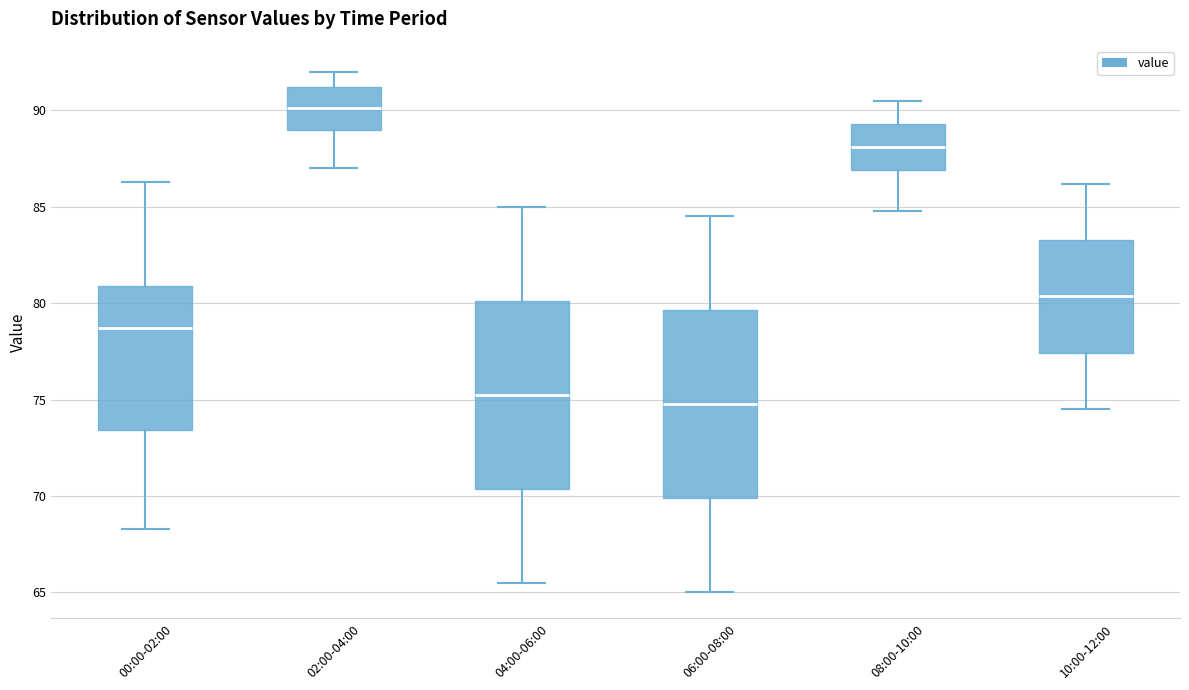

Reading left to right, read every box against the y-axis: the position of its median line, the range the box covers, and the ends of its whiskers. The values are not printed on the chart, so give them approximately, as read against the axis.

00:00-02:00: median 78.5, box 73.5 to 81.0, whiskers 68.5 to 86.5
02:00-04:00: median 90.0, box 89.0 to 91.0, whiskers 87.0 to 92.0
04:00-06:00: median 75.5, box 70.5 to 80.0, whiskers 65.5 to 85.0
06:00-08:00: median 75.0, box 70.0 to 79.5, whiskers 65.0 to 84.5
08:00-10:00: median 88.0, box 87.0 to 89.5, whiskers 85.0 to 90.5
10:00-12:00: median 80.5, box 77.5 to 83.5, whiskers 74.5 to 86.0